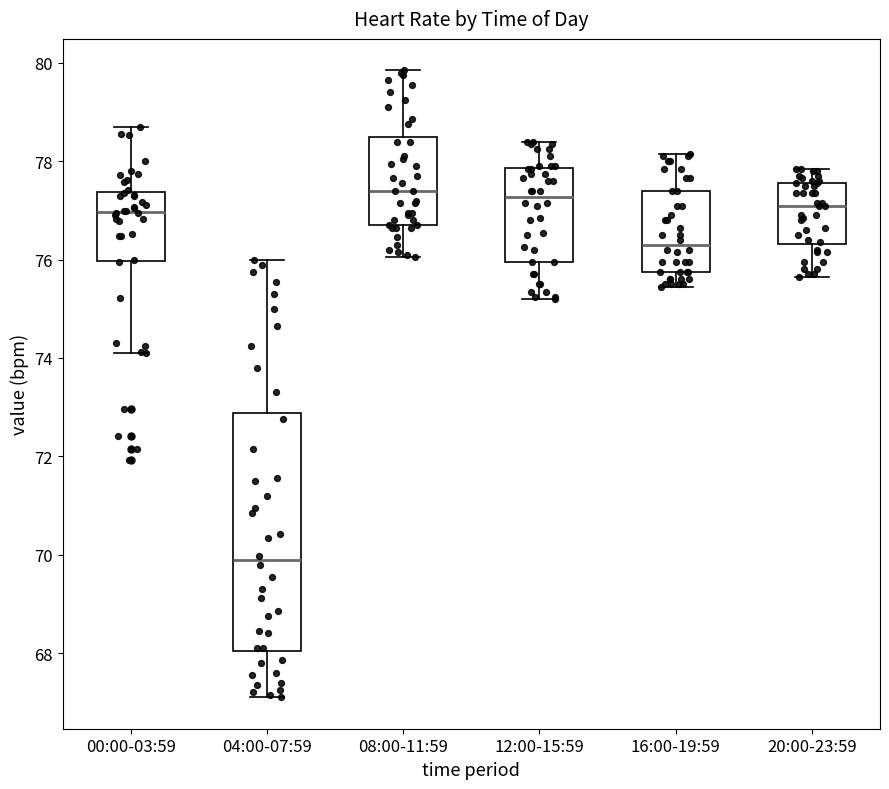

Reading left to right, transcribe this box plot: for each box, give where its median line is, the range the box spans, and where its two whiskers end, as read against the y-axis. The values are not printed on the chart, so give them approximately, as read against the axis.

00:00-03:59: median 77.0, box 76.0 to 77.4, whiskers 74.2 to 78.6
04:00-07:59: median 69.8, box 68.0 to 72.8, whiskers 67.2 to 76.0
08:00-11:59: median 77.4, box 76.8 to 78.4, whiskers 76.0 to 79.8
12:00-15:59: median 77.2, box 76.0 to 77.8, whiskers 75.2 to 78.4
16:00-19:59: median 76.4, box 75.8 to 77.4, whiskers 75.4 to 78.2
20:00-23:59: median 77.2, box 76.4 to 77.6, whiskers 75.6 to 77.8